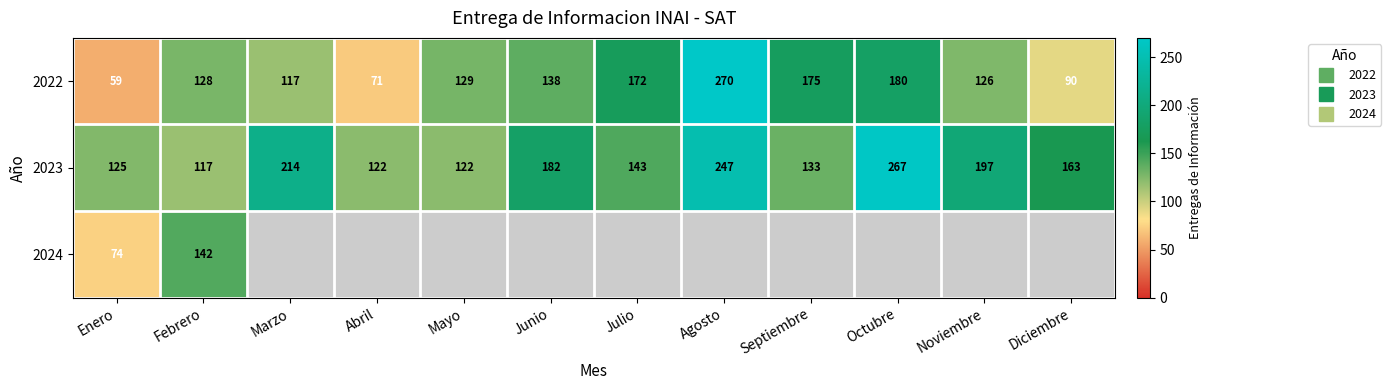

Which category has the highest value in the 2022 series?

Agosto